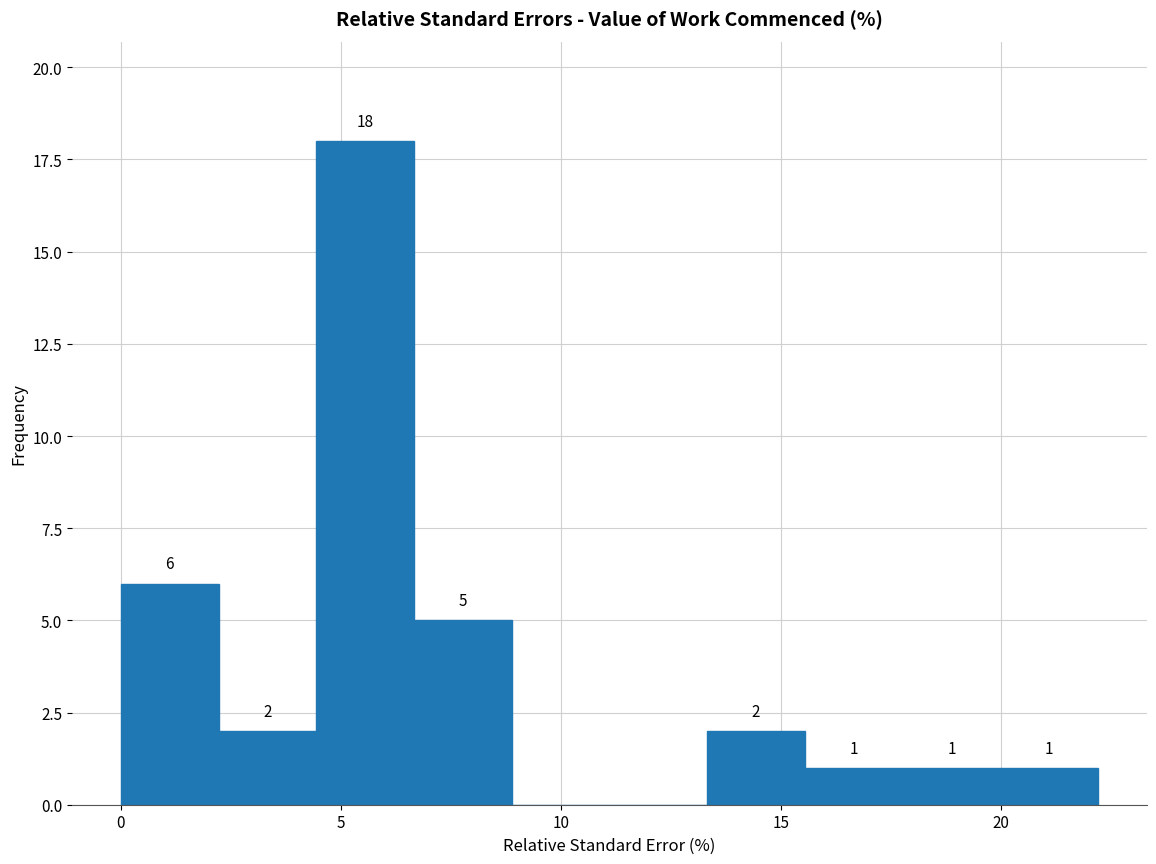

Over which range of the x-axis is the bar tallest?

4.5 to 6.5